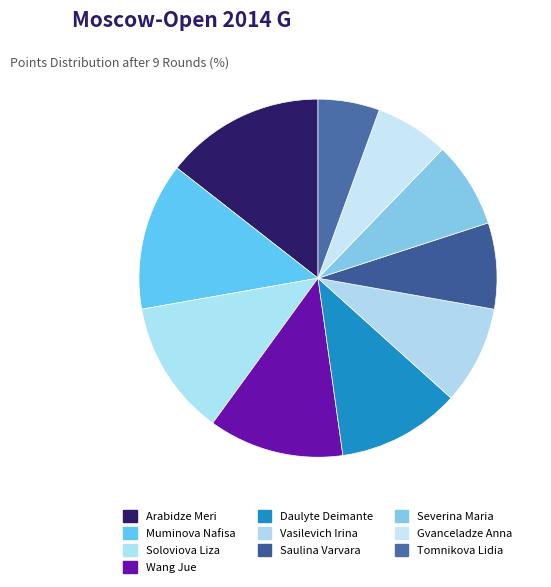

How many segments does this pie chart have?

10